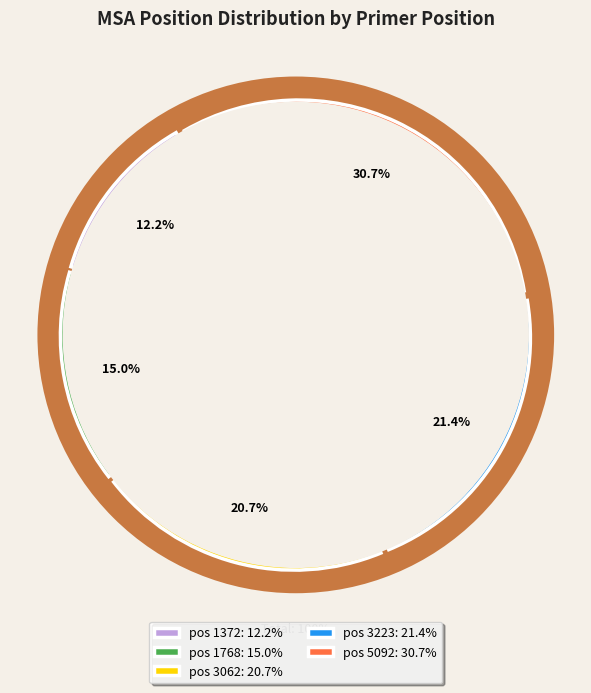

What is the smallest slice in the pie chart?

pos 1372